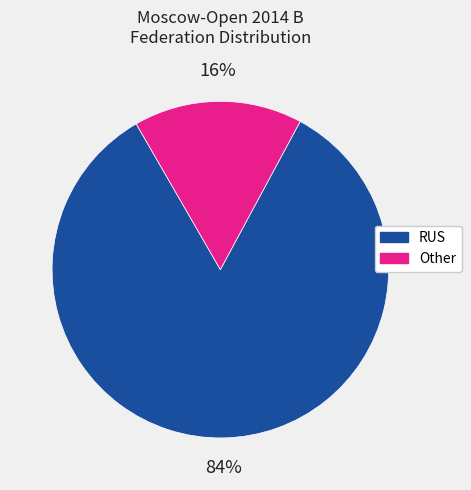

Rank the categories by value from highest to lowest.

RUS, Other